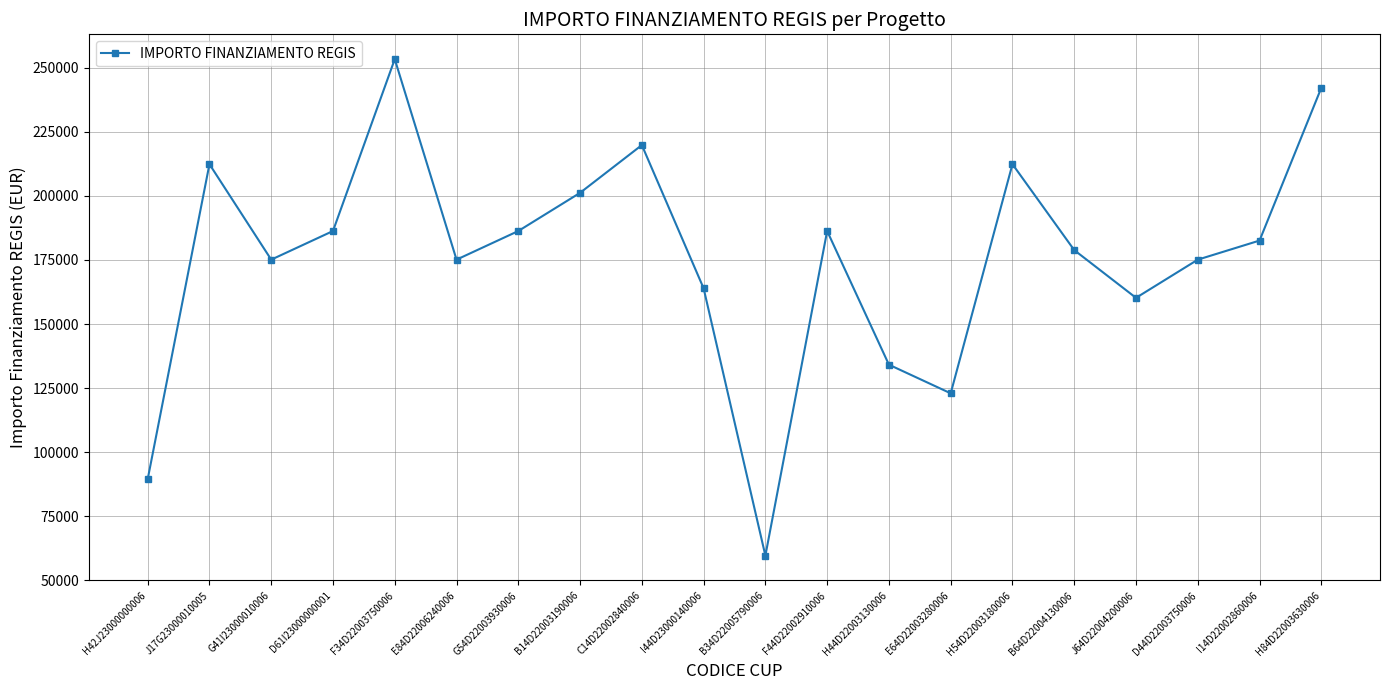

Which category has the highest value across all series?

F34D22003750006